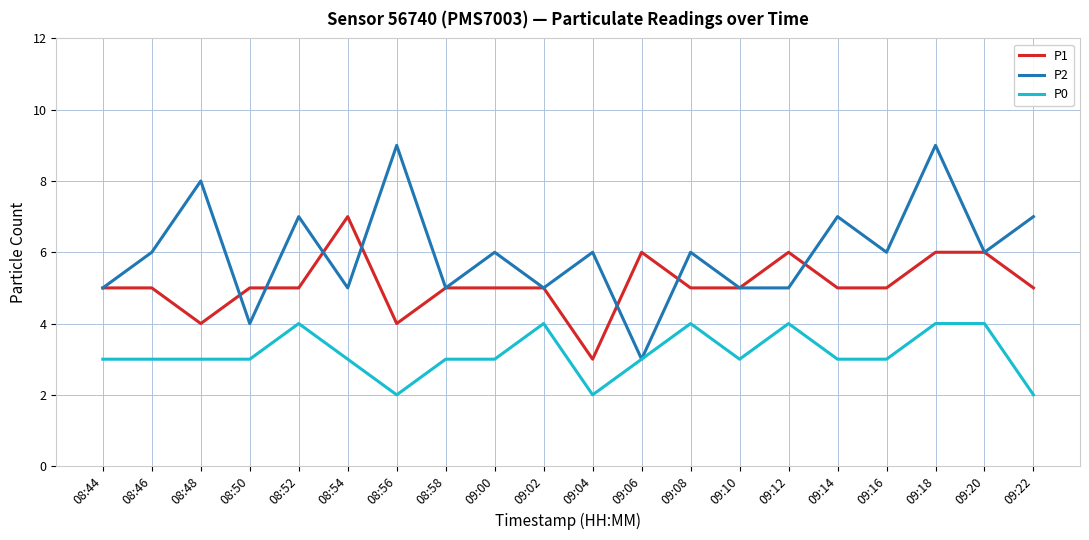

The value of P1 at 08:50 is 7. True or false?

False